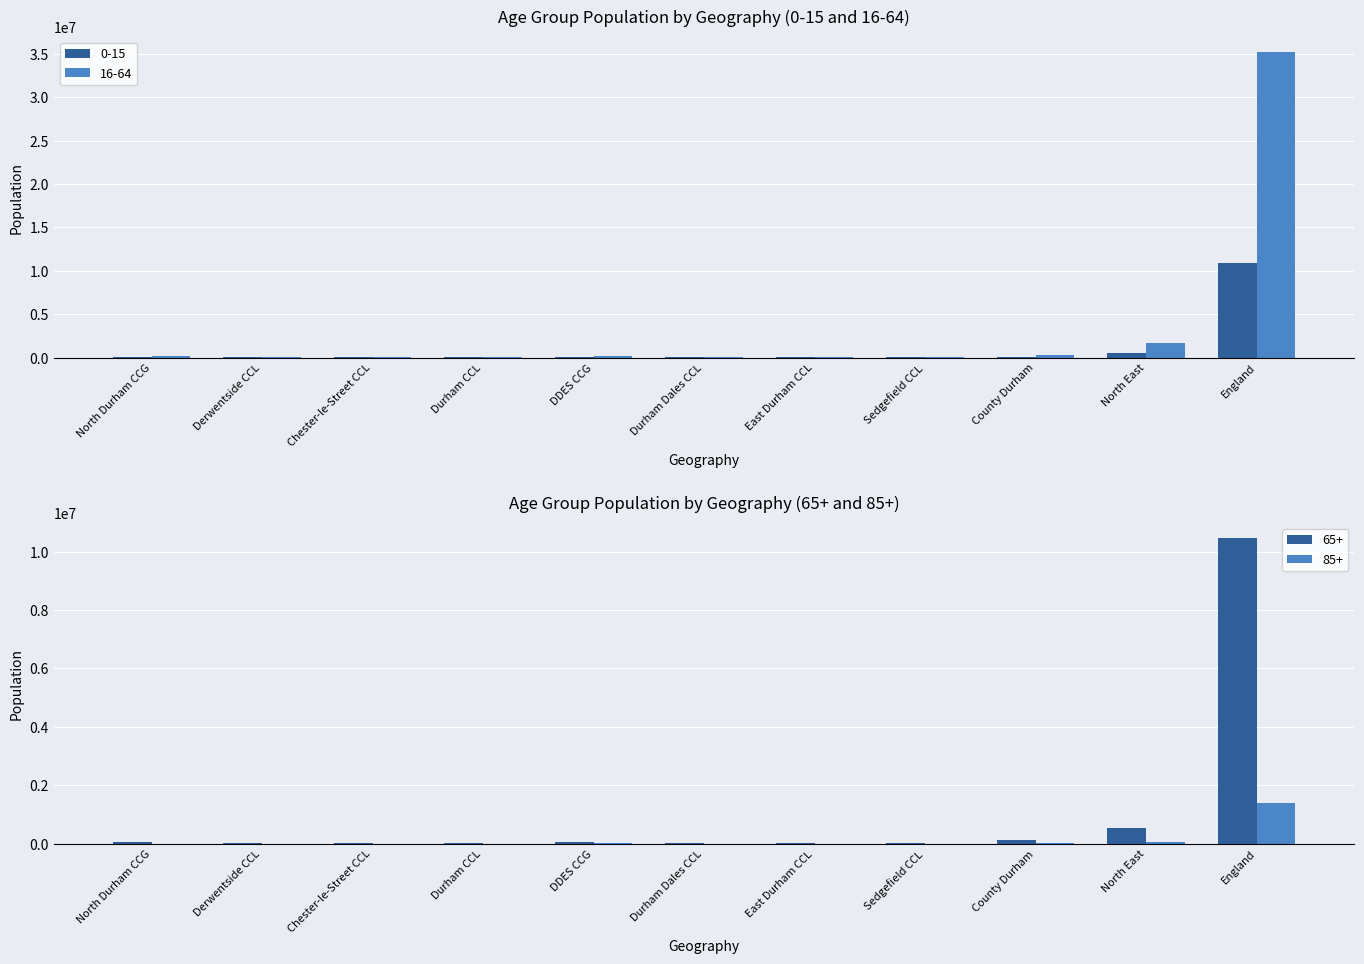

What position from the left is DDES CCG?

5